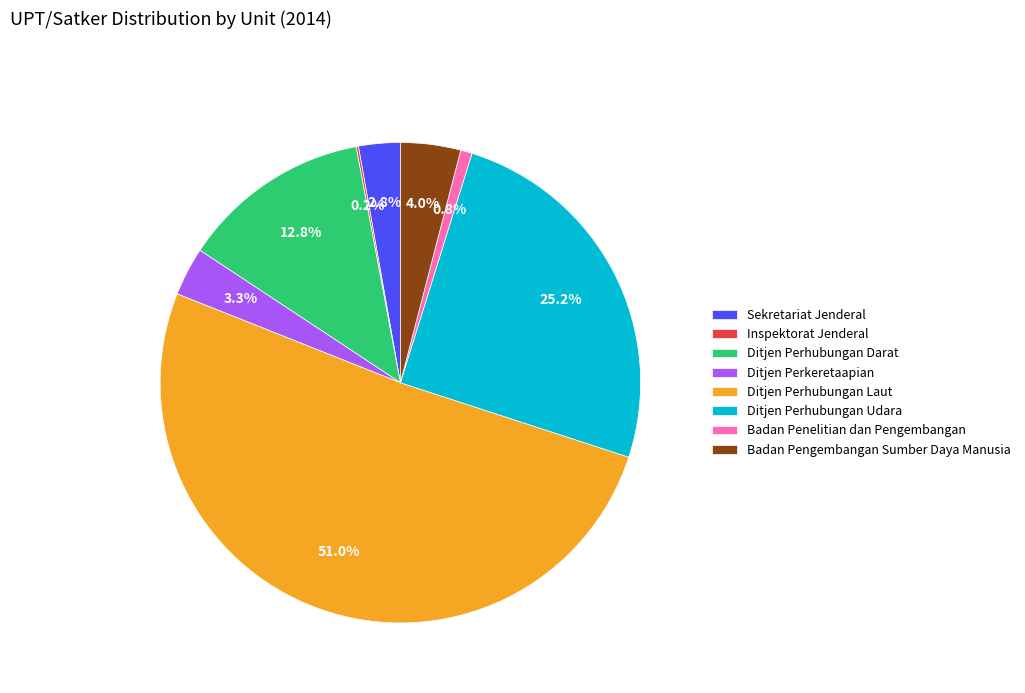

Is there any slice that represents more than half of the pie?

Yes